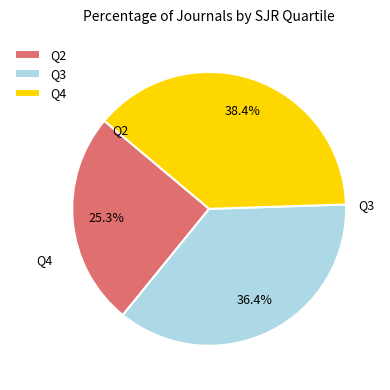

Rank the categories by value from highest to lowest.

Q4, Q3, Q2